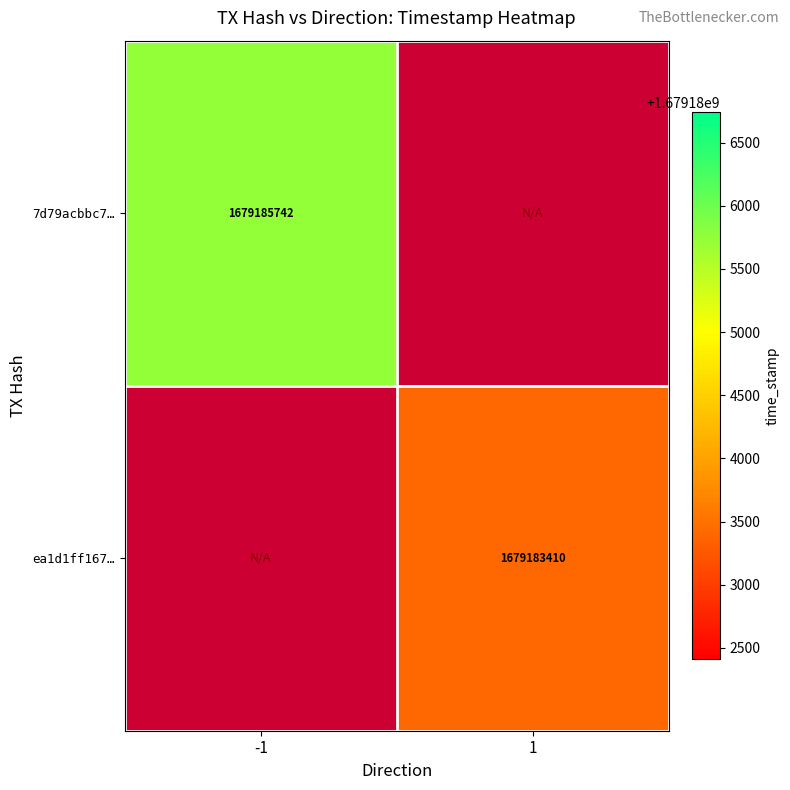

True or false: ea1d1ff167… has a value of 2488144168 at 1.

False